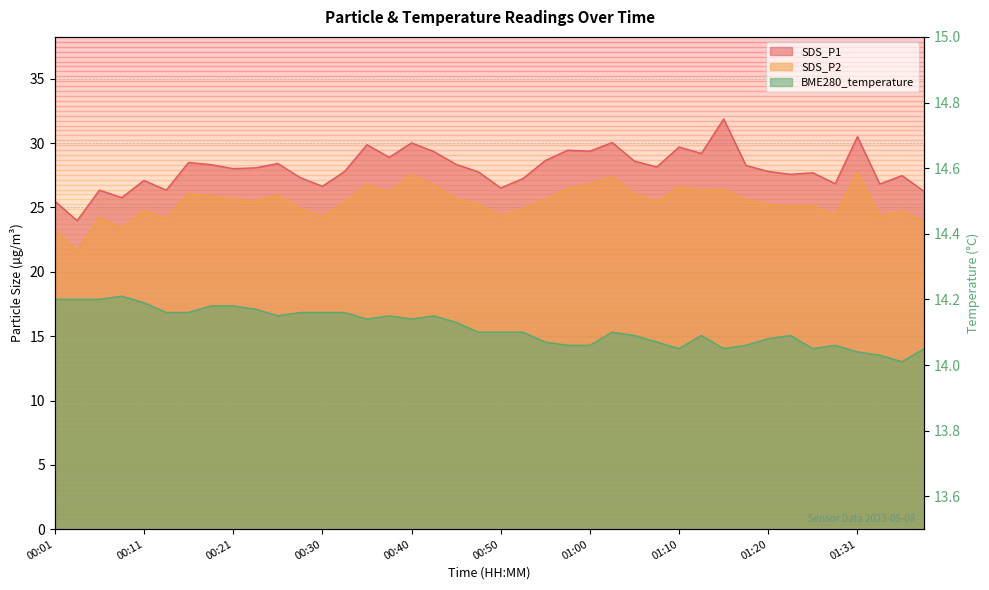

Rank the series by their maximum value, from highest to lowest.

SDS_P1, SDS_P2, BME280_temperature